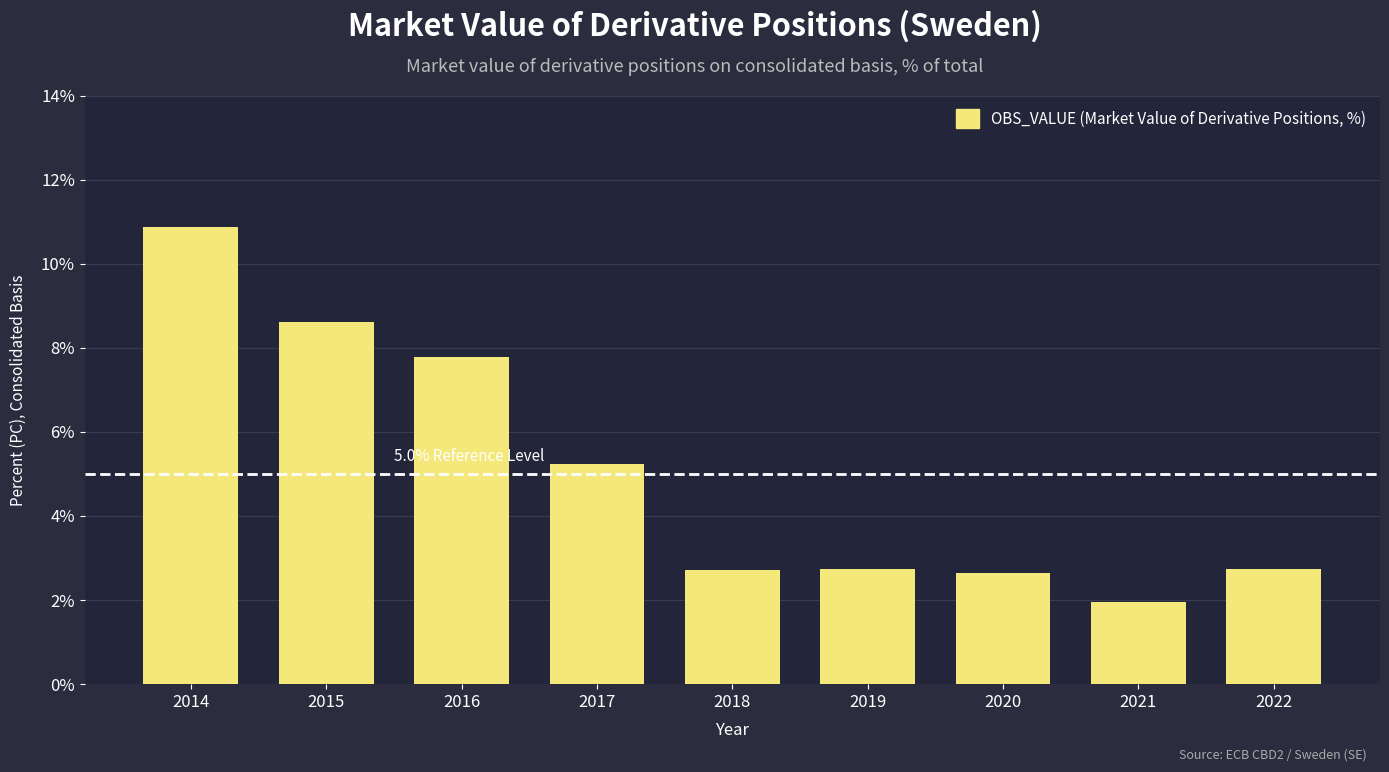

Does the chart contain any negative values?

No